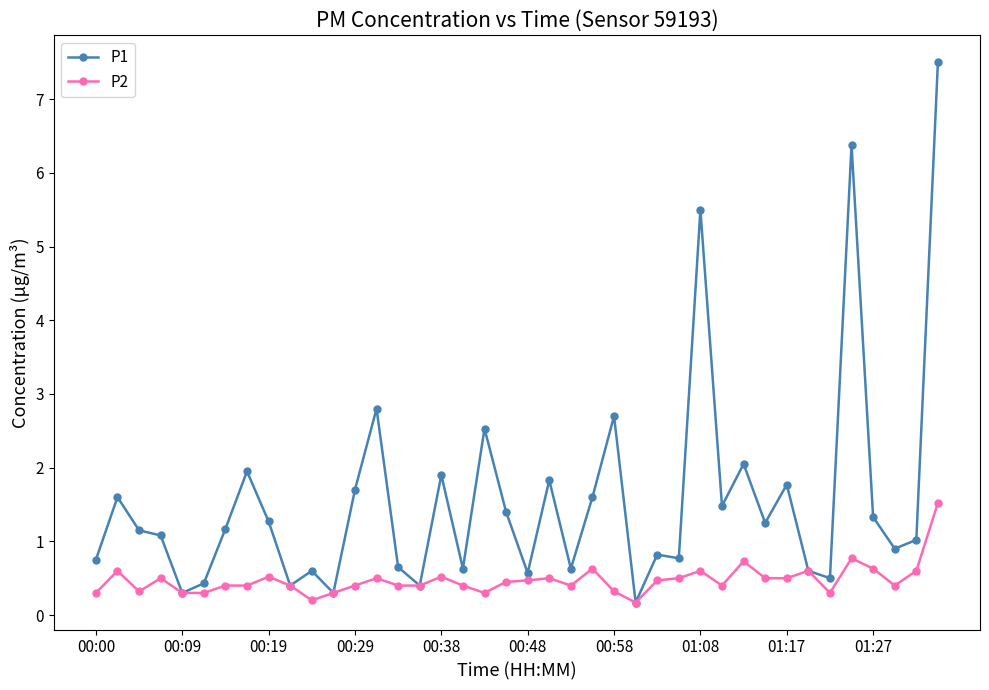

Which series has the widest spread of values?

P1